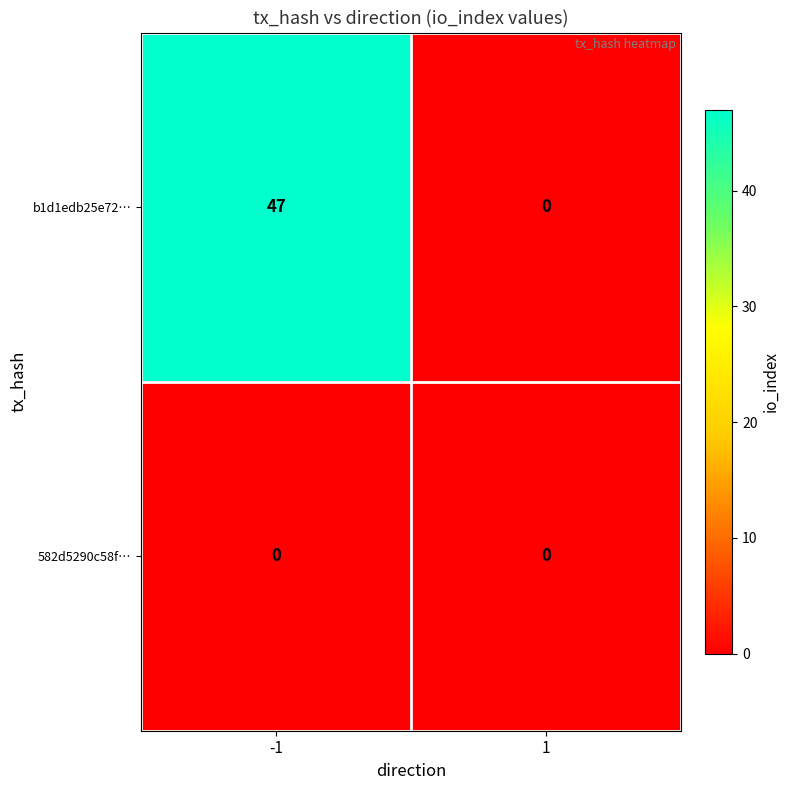

Is the value of b1d1edb25e72… at -1 greater than the value of 582d5290c58f… at -1?

Yes